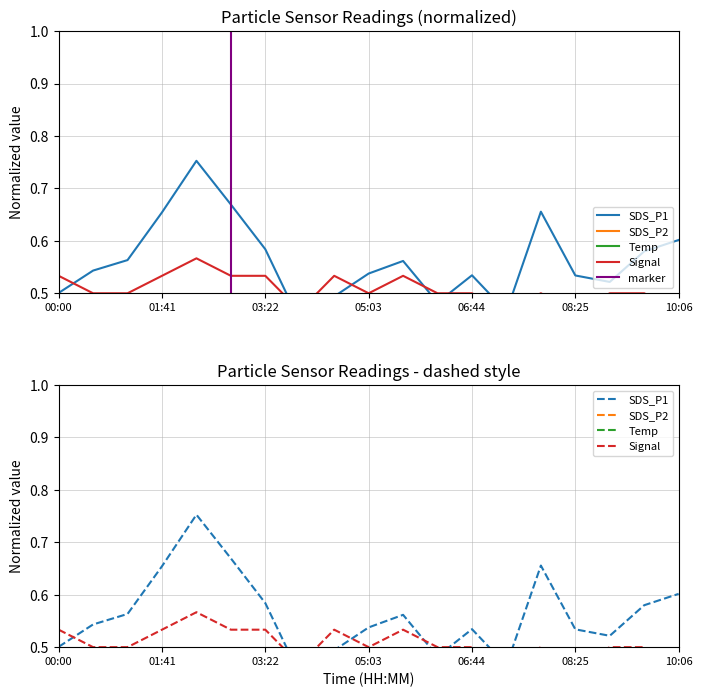

How many data points does each series have?

19